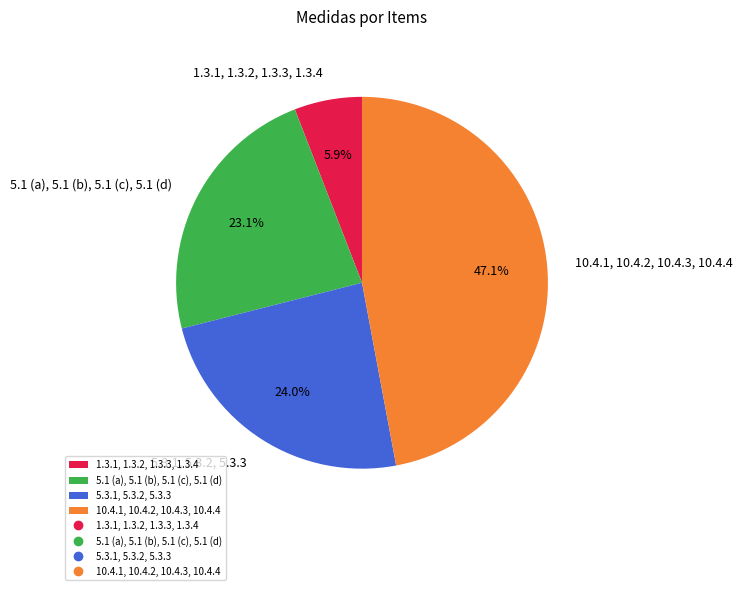

Does 5.1 (a), 5.1 (b), 5.1 (c), 5.1 (d) account for over 50% of the chart?

No